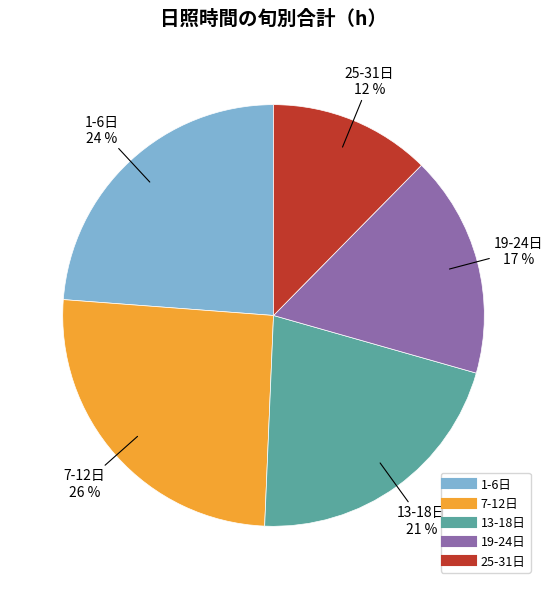

Is there any slice that represents more than half of the pie?

No